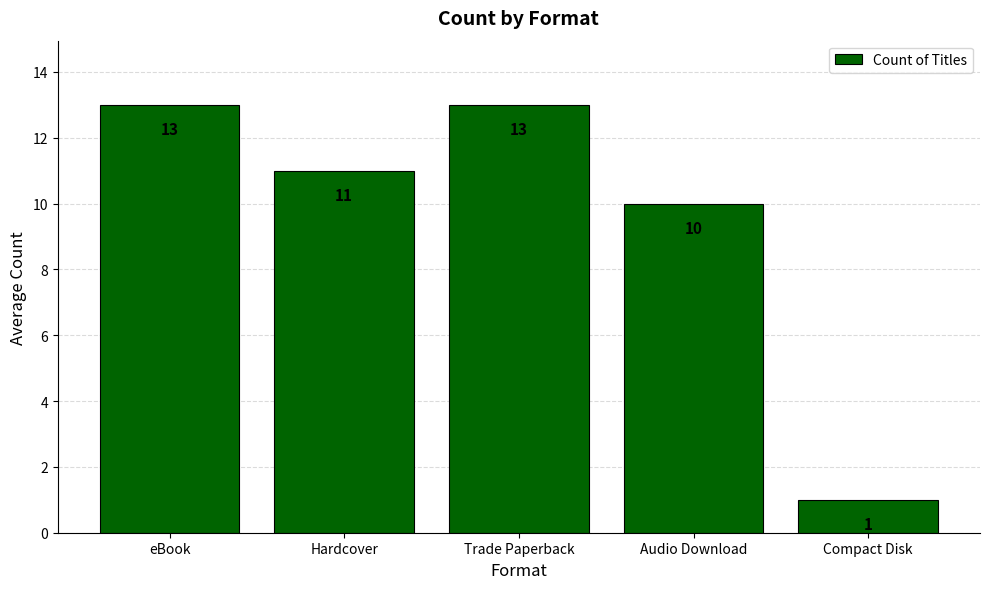

Between Hardcover and Trade Paperback, which is larger?

Trade Paperback